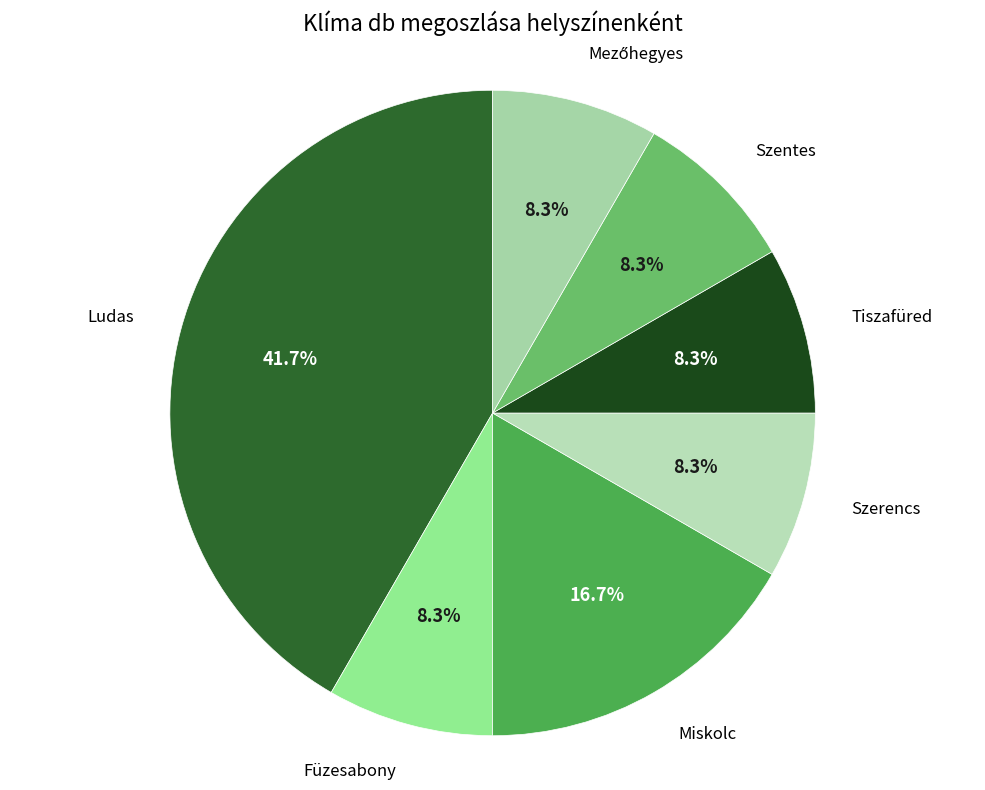

What is the smallest slice in the pie chart?

Füzesabony